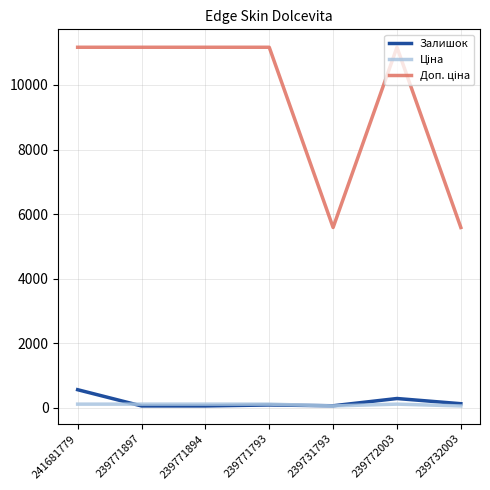

What is the maximum value shown in the chart?

11169.0